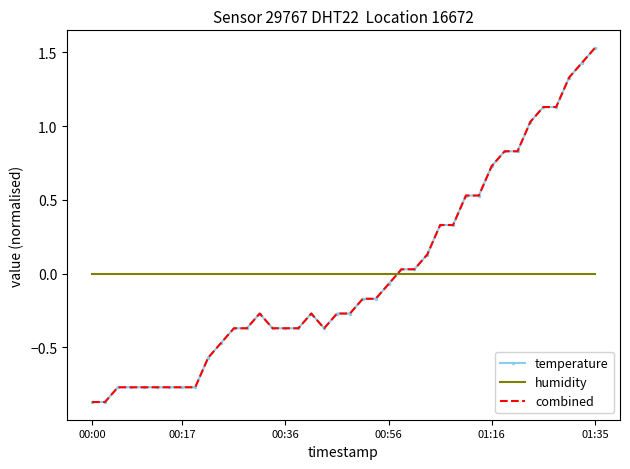

True or false: humidity and combined cross at least once.

True